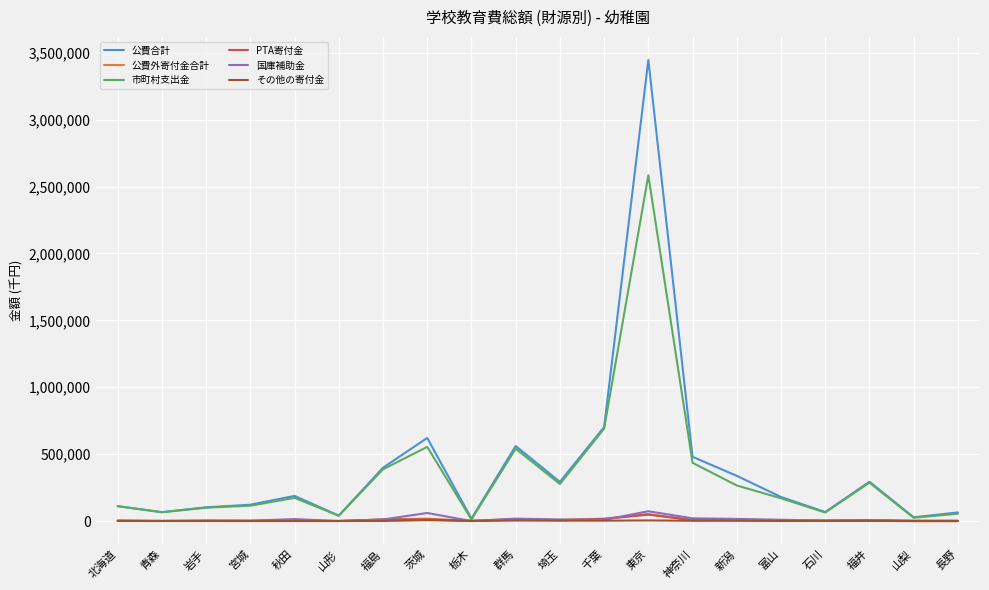

Which label corresponds to the largest value in the chart?

東京